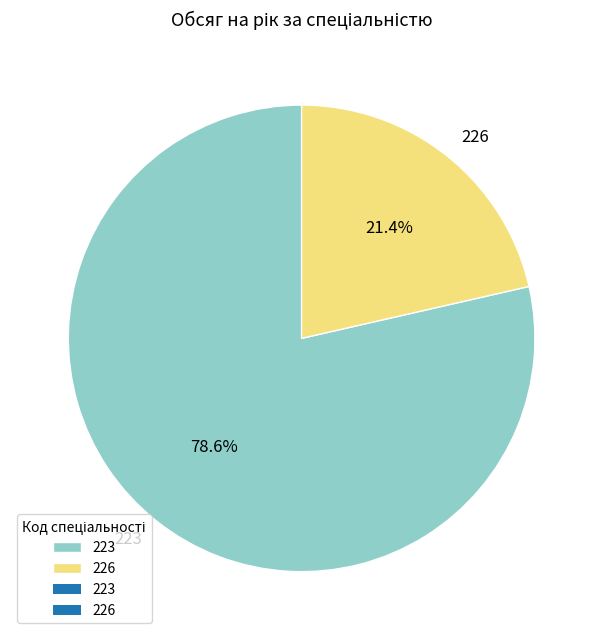

What is the ratio of the value at 223 to the value at 226?

3.7